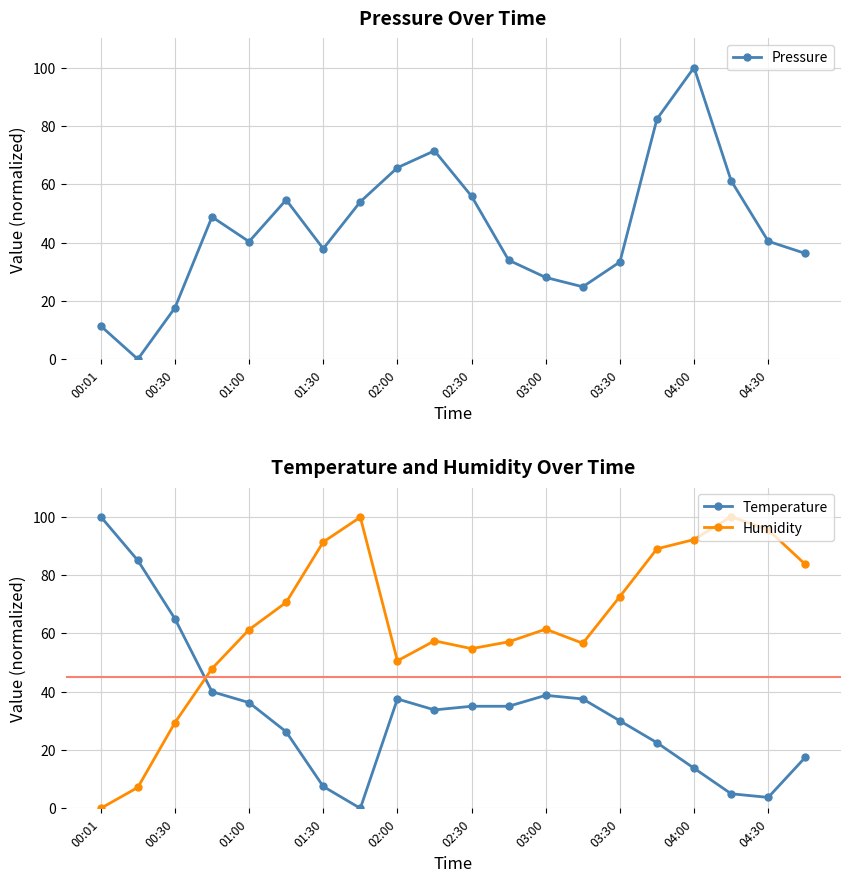

Is the value of Temperature at 02:30 greater than the value of Humidity at 04:00?

No